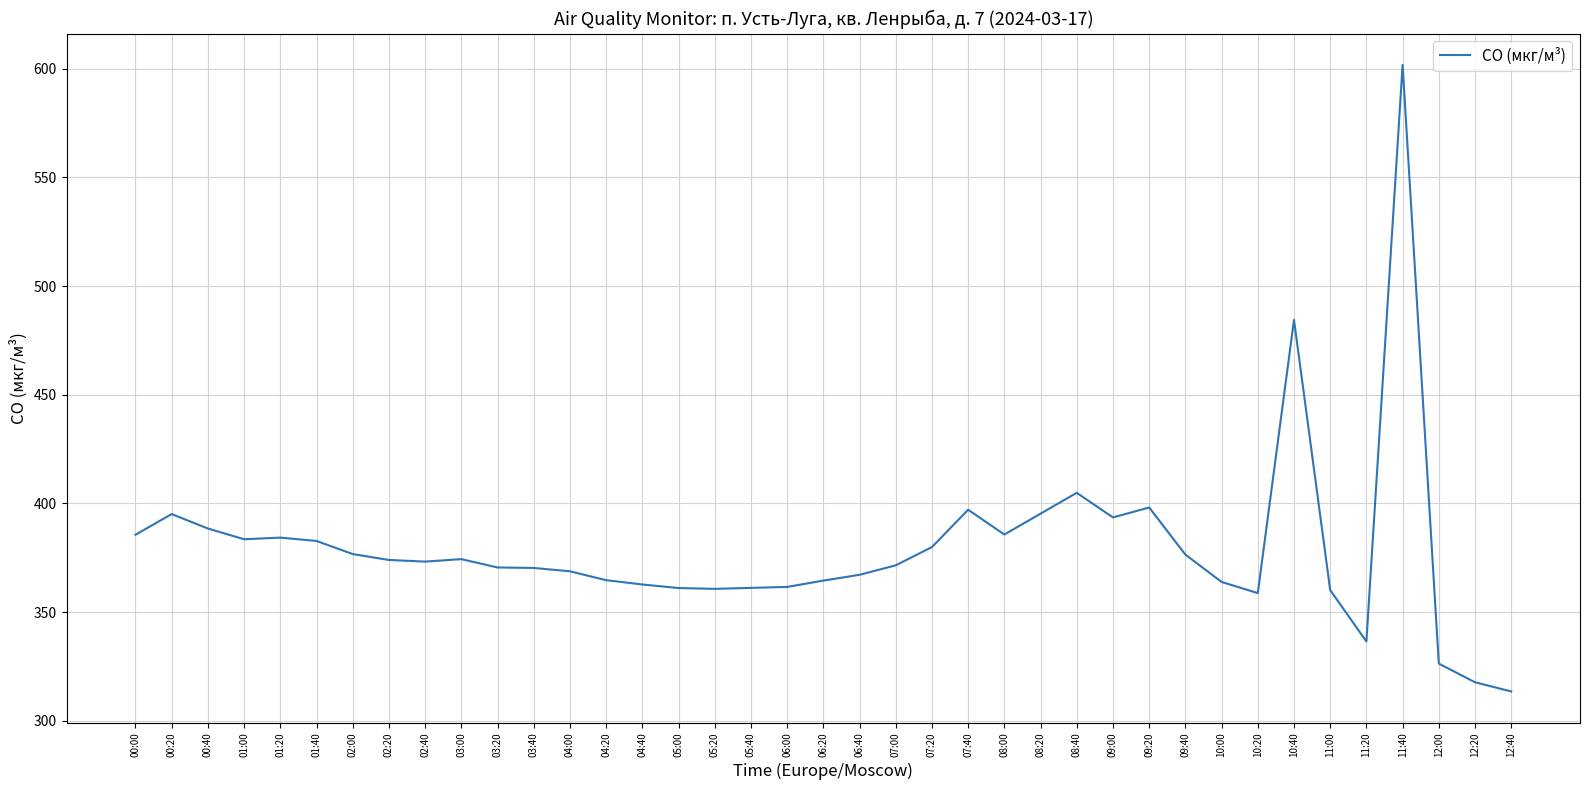

How many lines are shown in the chart?

1